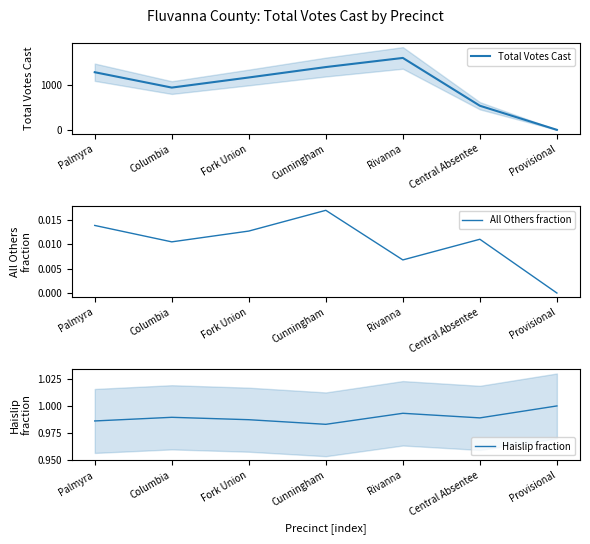

Rank the categories by Total Votes Cast value from highest to lowest.

Rivanna, Cunningham, Palmyra, Fork Union, Columbia, Central Absentee, Provisional